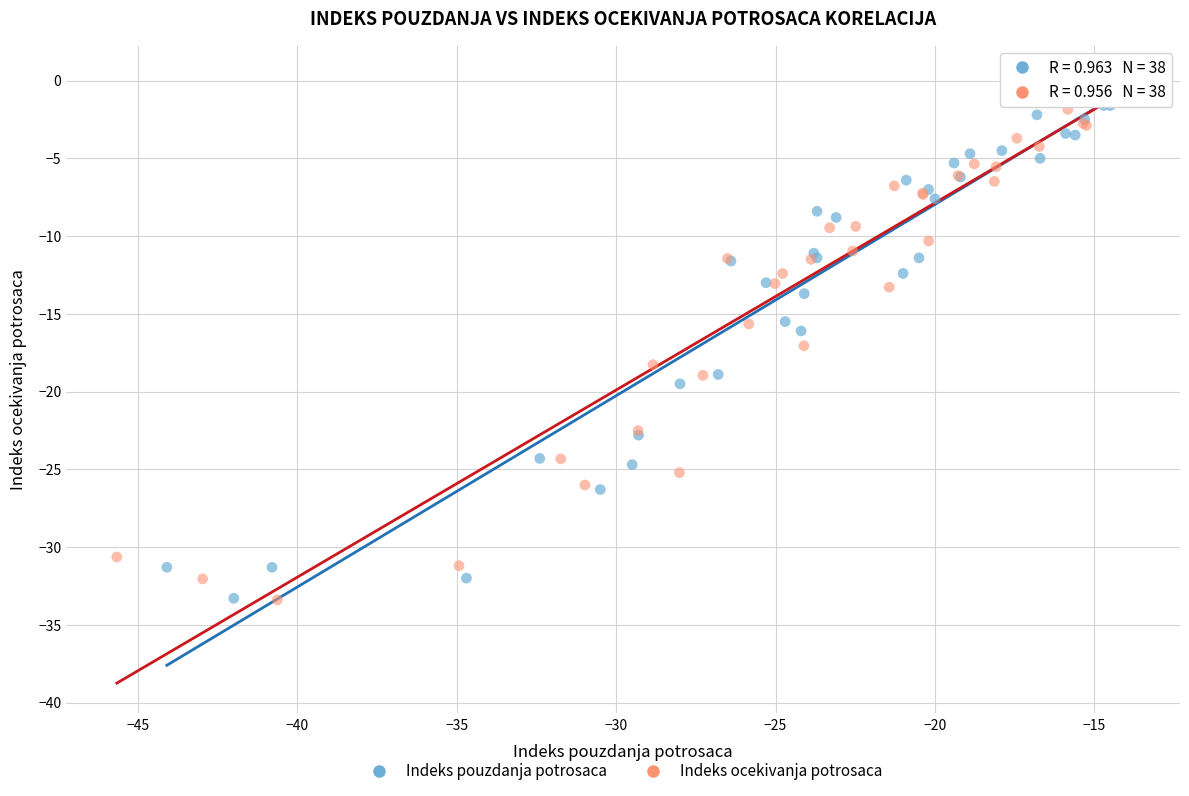

Which series reaches the maximum Y coordinate?

Indeks pouzdanja potrosaca